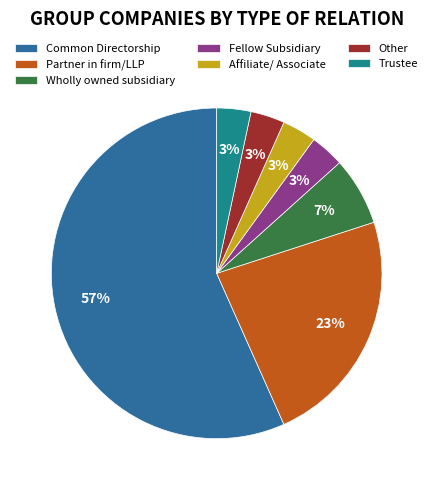

Which slice is the largest?

Common Directorship